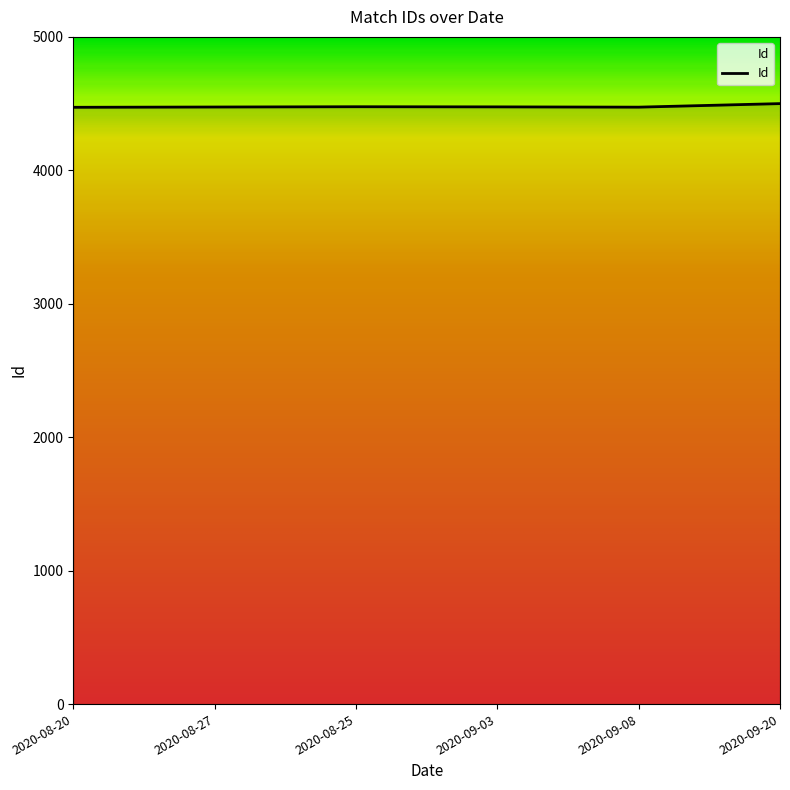

True or false: there are more than 0 points higher than both neighbors.

True